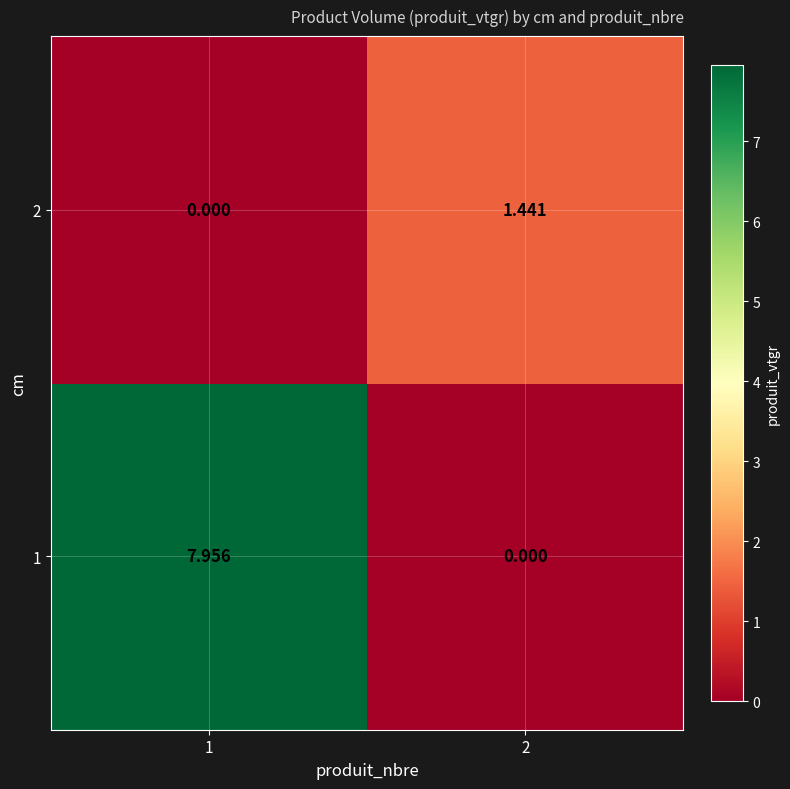

Is the value of 2 at 2 greater than the value of 1 at 1?

No